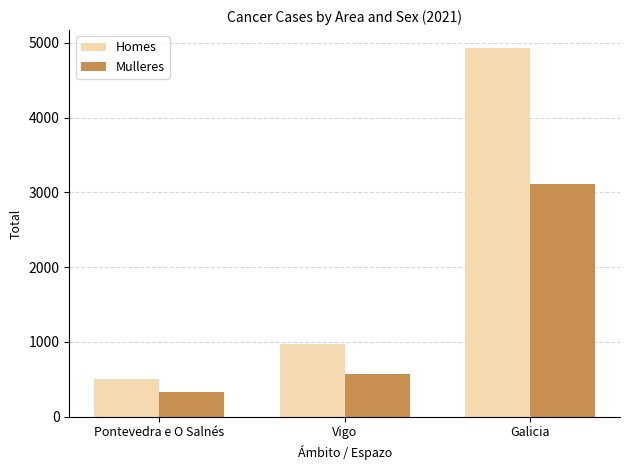

How many distinct data groups are displayed?

2